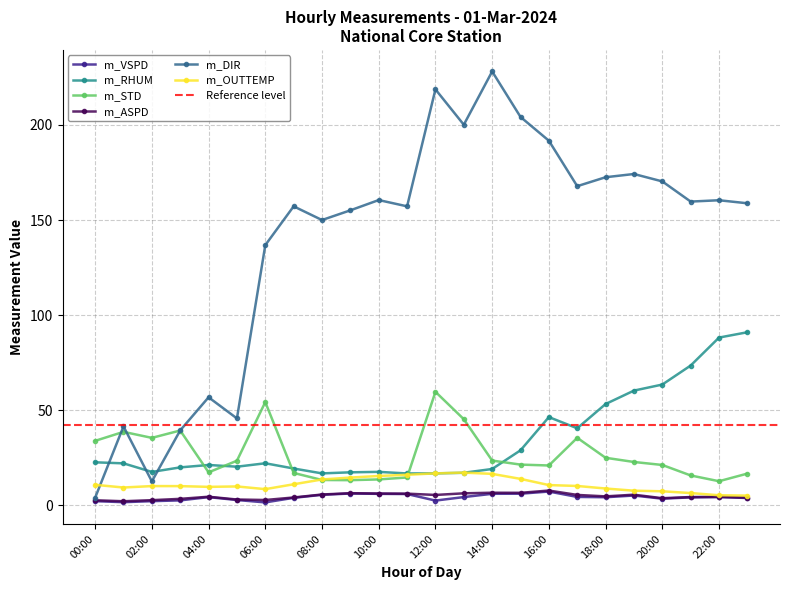

What is the difference between the second highest and minimum values in the m_RHUM series?

71.4